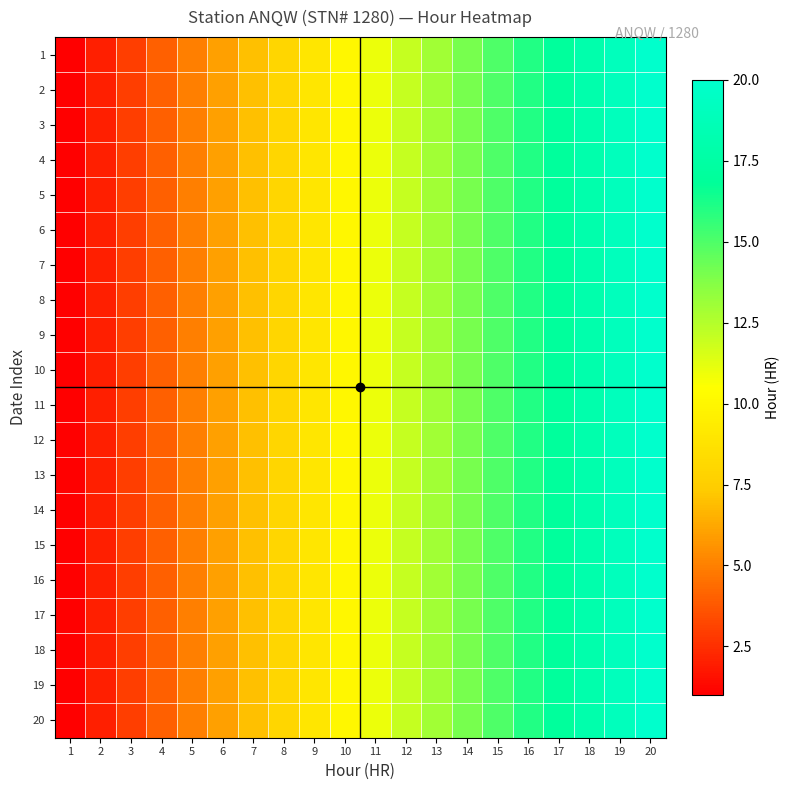

What is the total value across all series at 17?

340